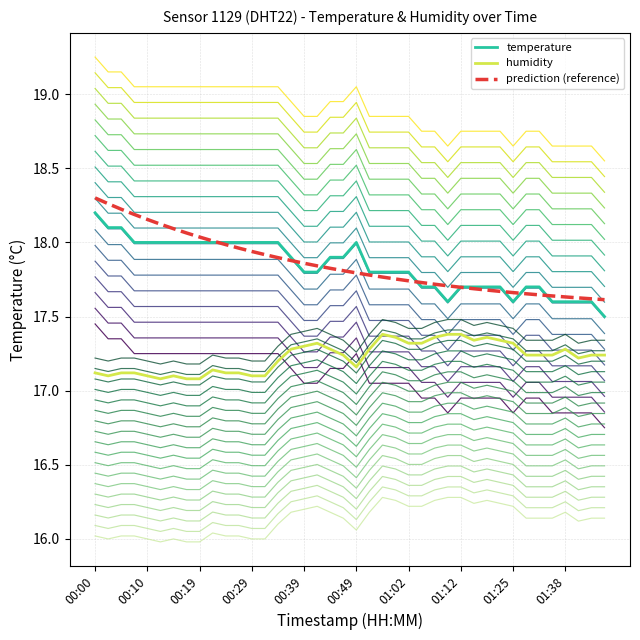

How many lines are shown in the chart?

39